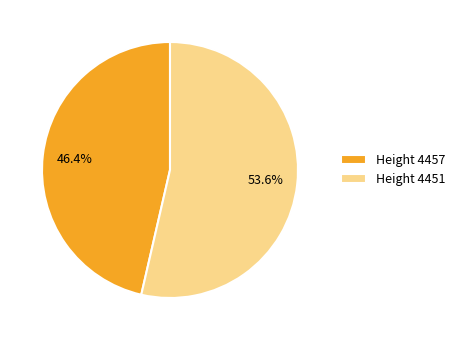

Rank the categories by value from lowest to highest.

Height 4457, Height 4451